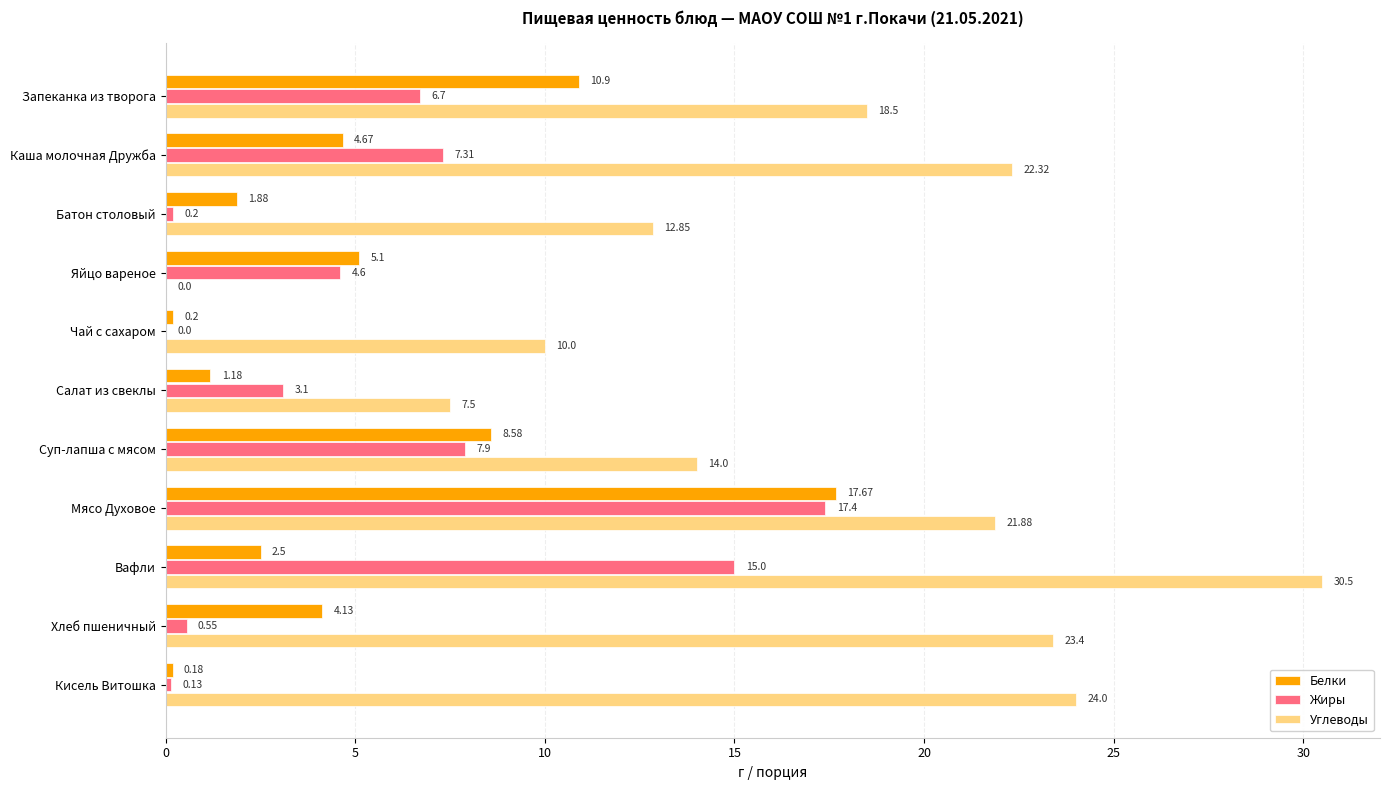

Which category has the highest value in the Белки series?

Мясо Духовое